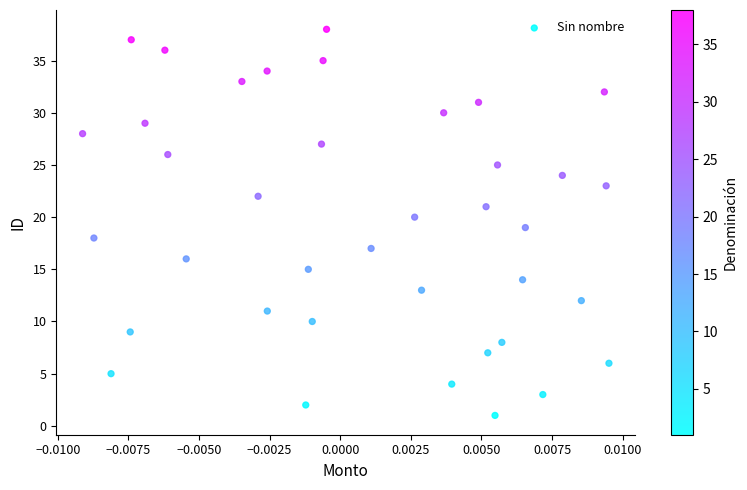

What is the range of Y values (max minus min)?

37